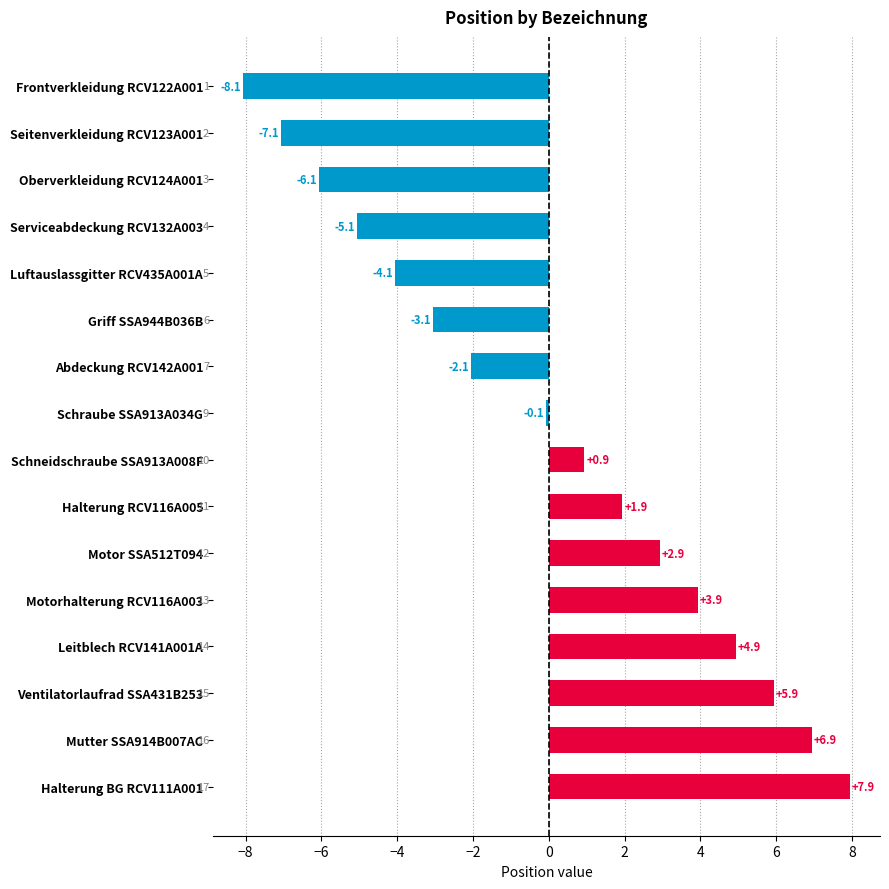

List the labels in order of value, largest first.

Halterung BG RCV111A001, Mutter SSA914B007AC, Ventilatorlaufrad SSA431B253, Leitblech RCV141A001A, Motorhalterung RCV116A003, Motor SSA512T094, Halterung RCV116A005, Schneidschraube SSA913A008F, Schraube SSA913A034G, Abdeckung RCV142A001, Griff SSA944B036B, Luftauslassgitter RCV435A001A, Serviceabdeckung RCV132A003, Oberverkleidung RCV124A001, Seitenverkleidung RCV123A001, Frontverkleidung RCV122A001